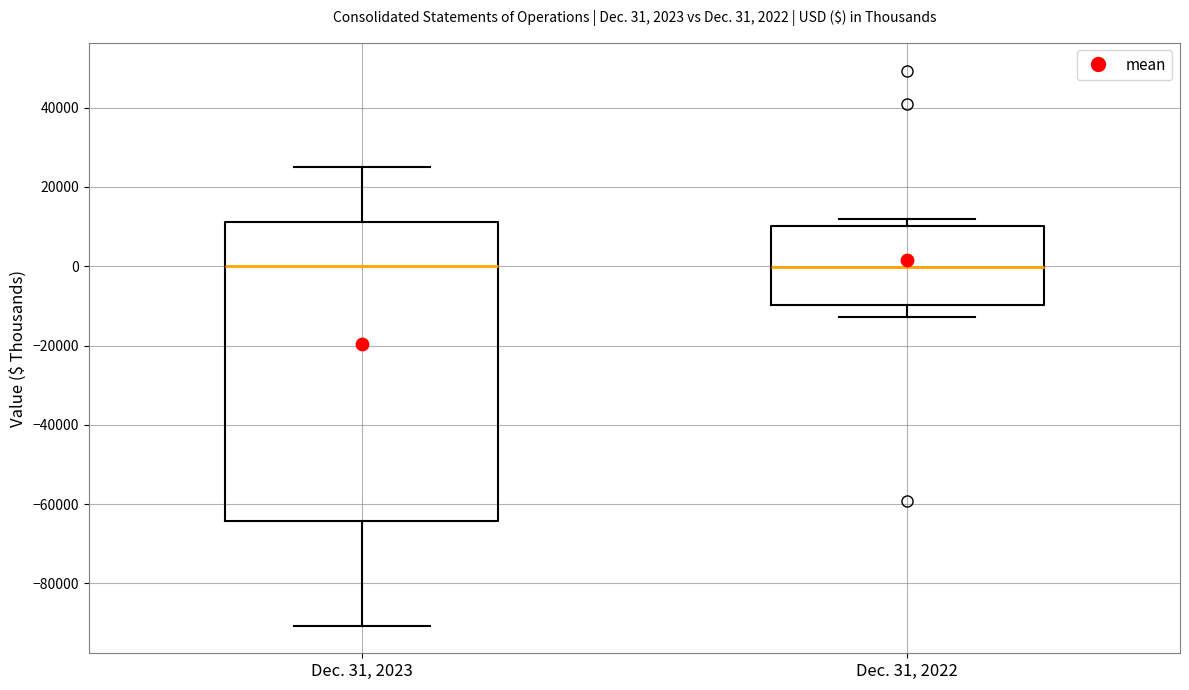

Comparing the boxes themselves (not the whiskers), which one is the tallest?

Dec. 31, 2023